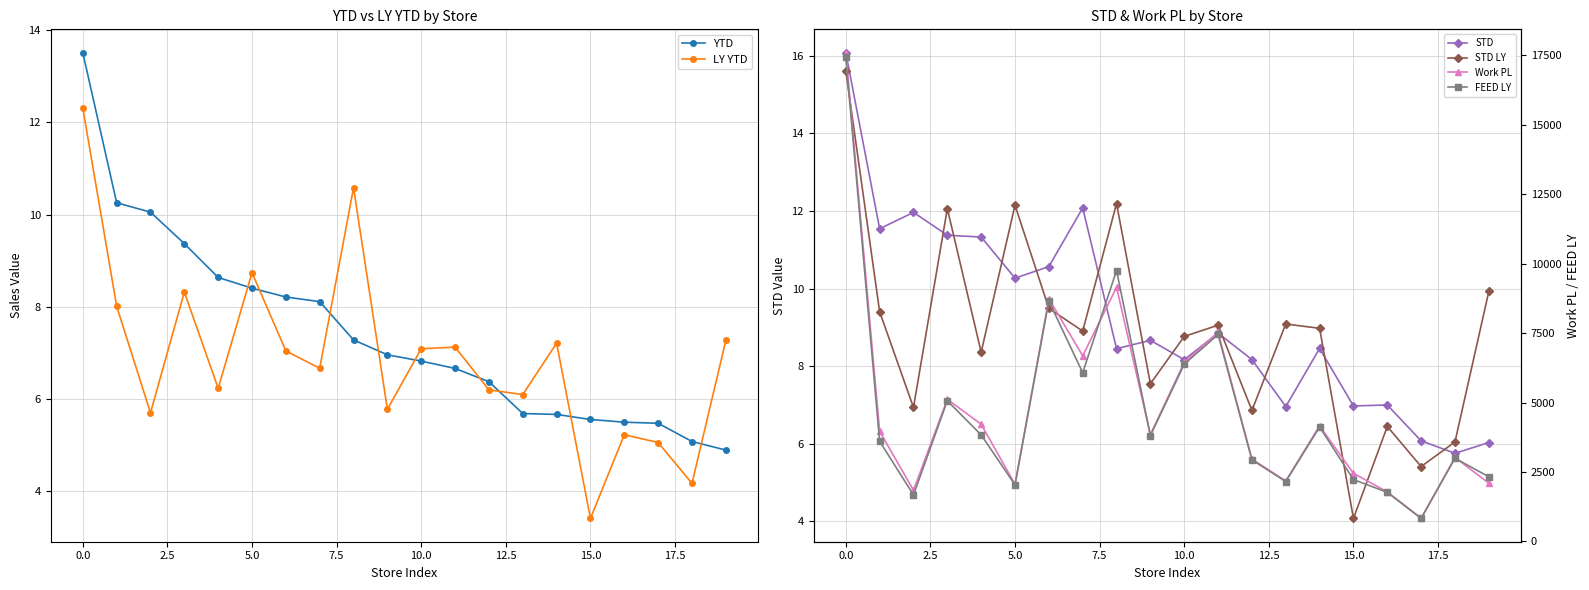

What are all the series names shown in the legend?

YTD, LY YTD, STD, STD LY, Work PL, FEED LY